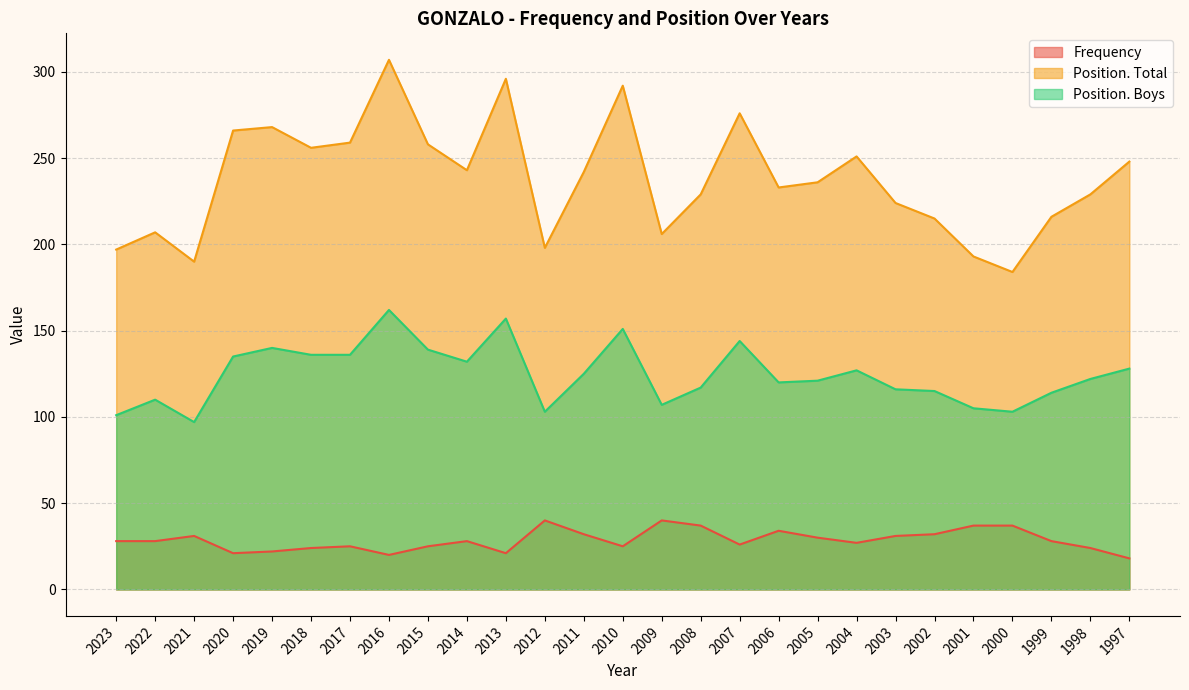

How many lines are shown in the chart?

3